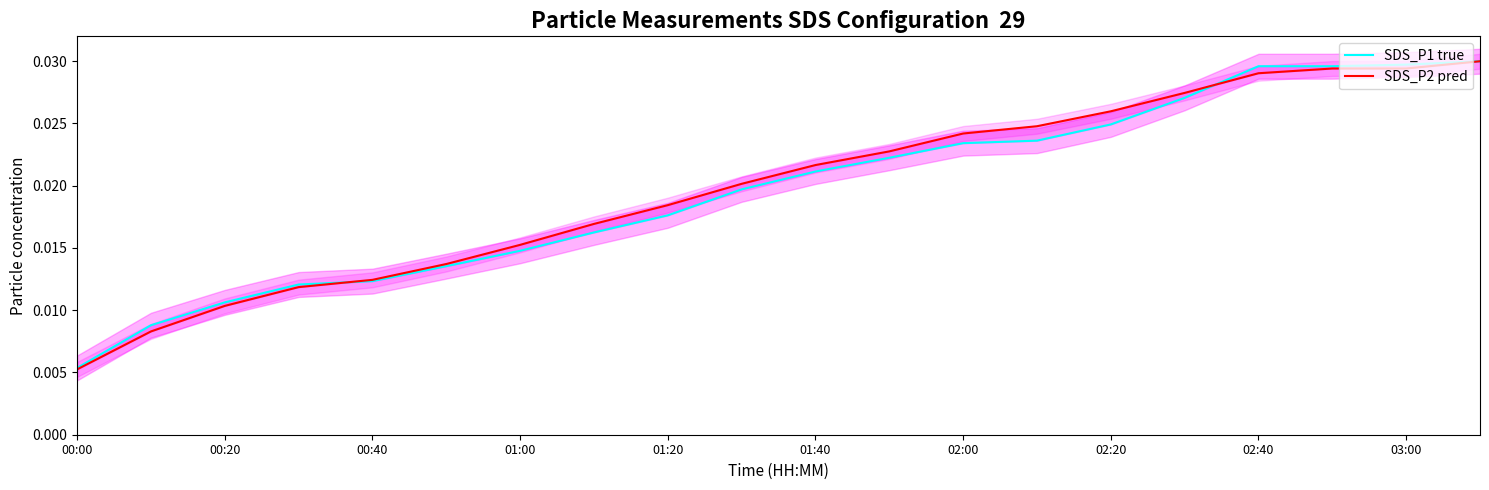

At 00:00, list the series in order from largest to smallest.

SDS_P1 true, SDS_P2 pred